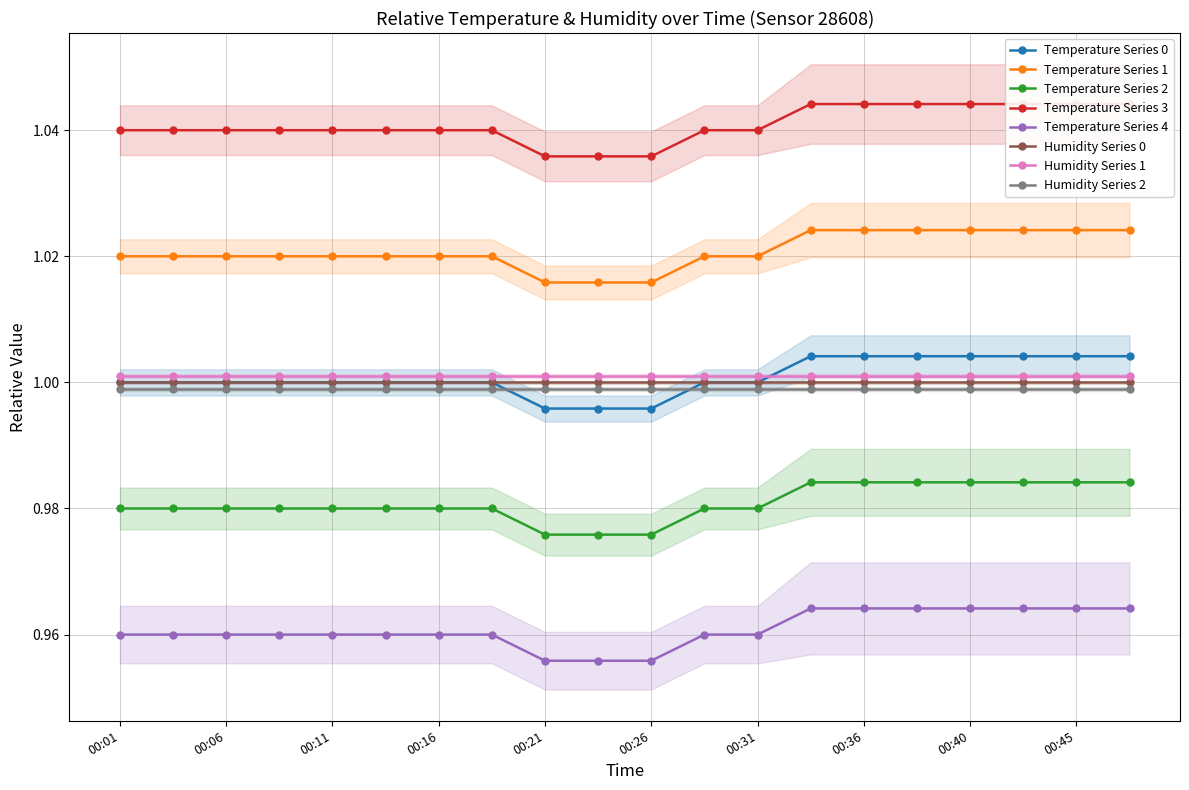

Which has a higher value, 00:23 or 00:09?

00:09